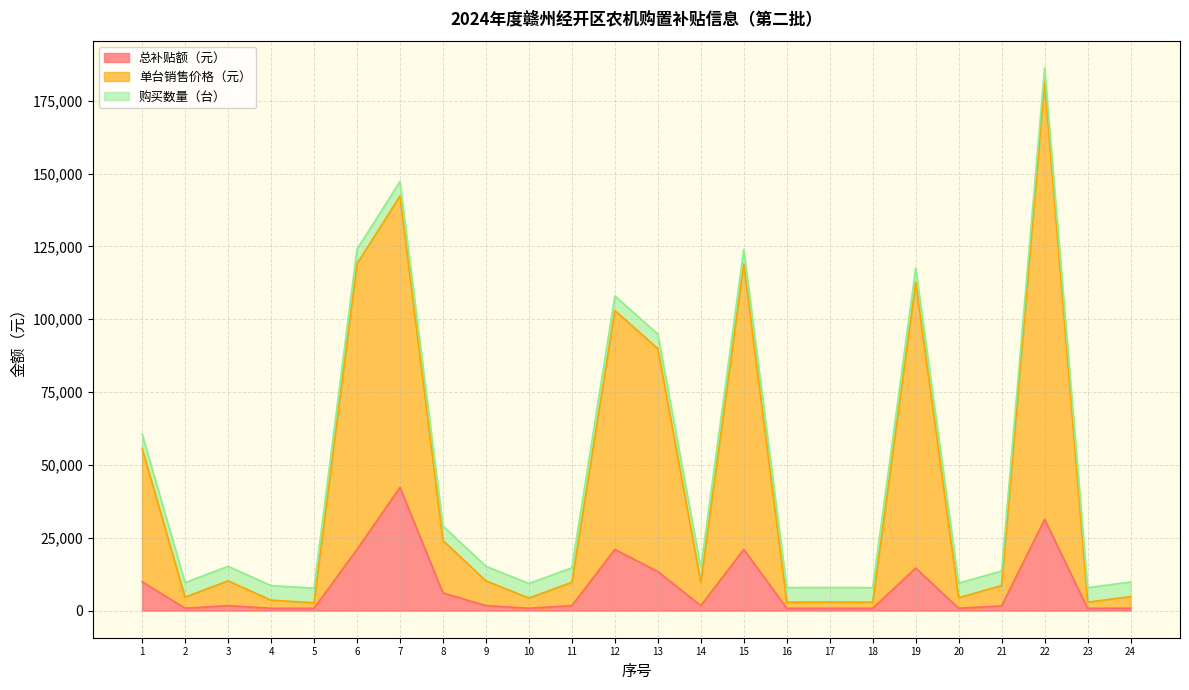

Does the chart have visible grid lines?

Yes